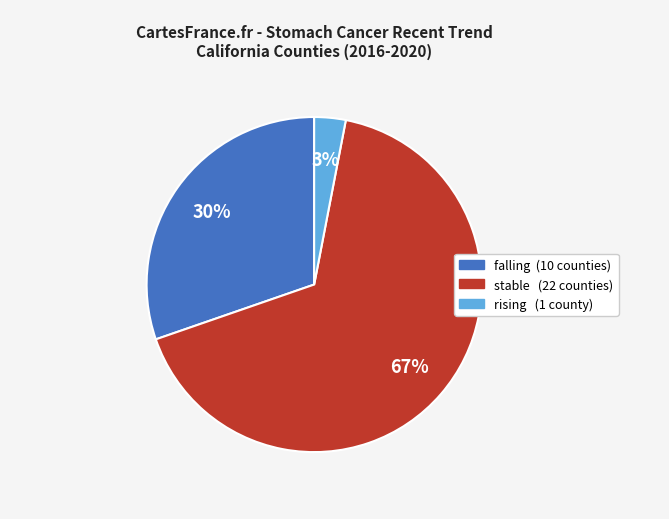

Is it true that falling is 38% of the pie?

False